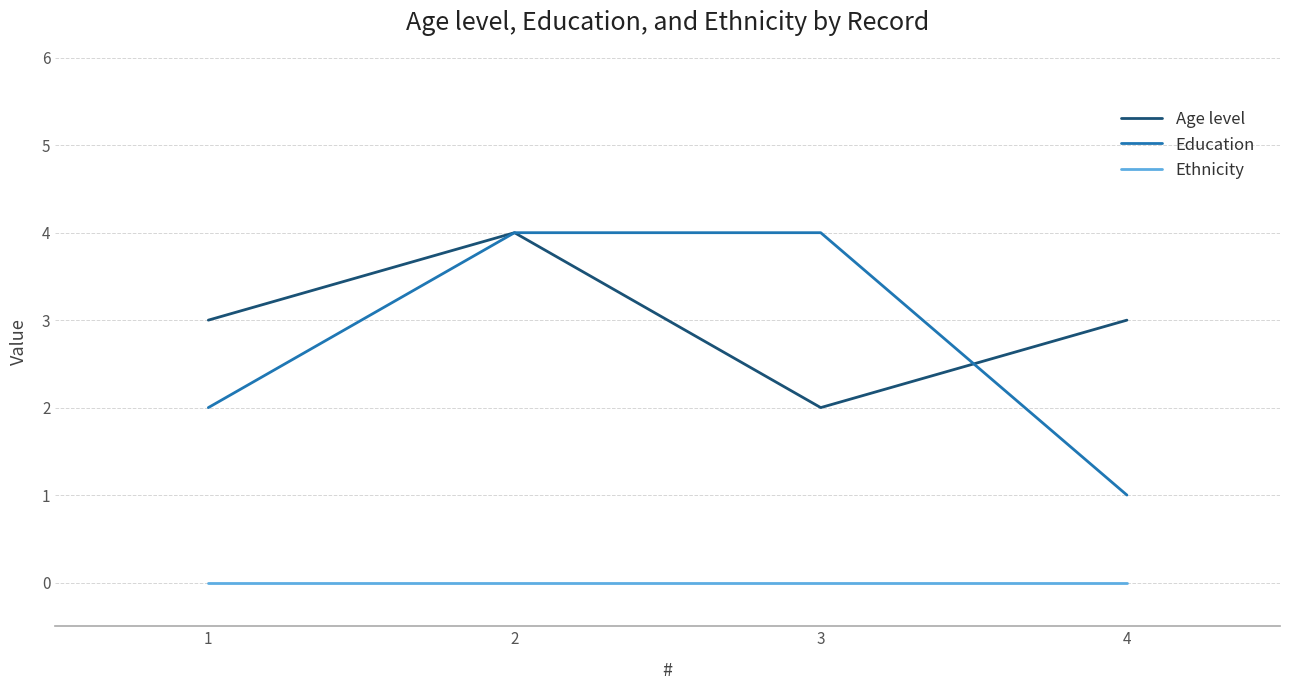

True or false: Age level and Ethnicity cross at least once.

False